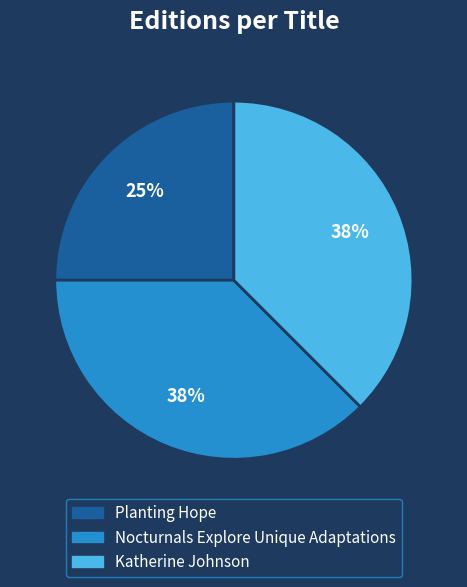

How many segments does this pie chart have?

3